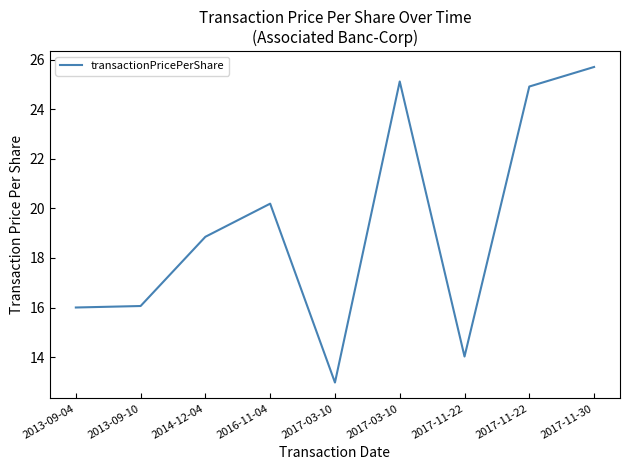

What is the greatest value displayed?

25.7